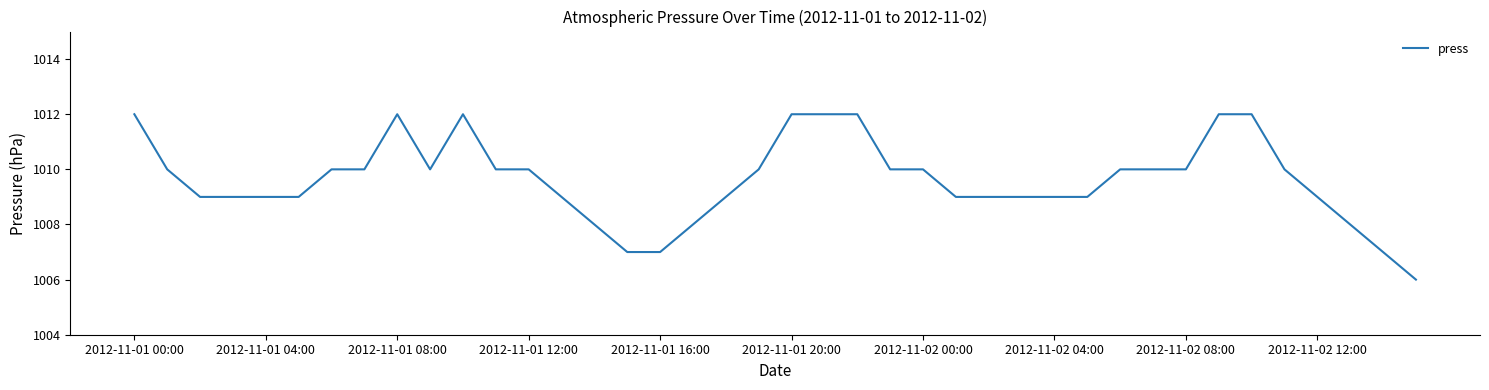

Reading left to right, transcribe all the data shown in this chart.

1012	1010	1009	1009	1009	1009	1010	1010	1012	1010	1012	1010	1010	1009	1008	1007	1007	1008	1009	1010	1012	1012	1012	1010	1010	1009	1009	1009	1009	1009	1010	1010	1010	1012	1012	1010	1009	1008	1007	1006